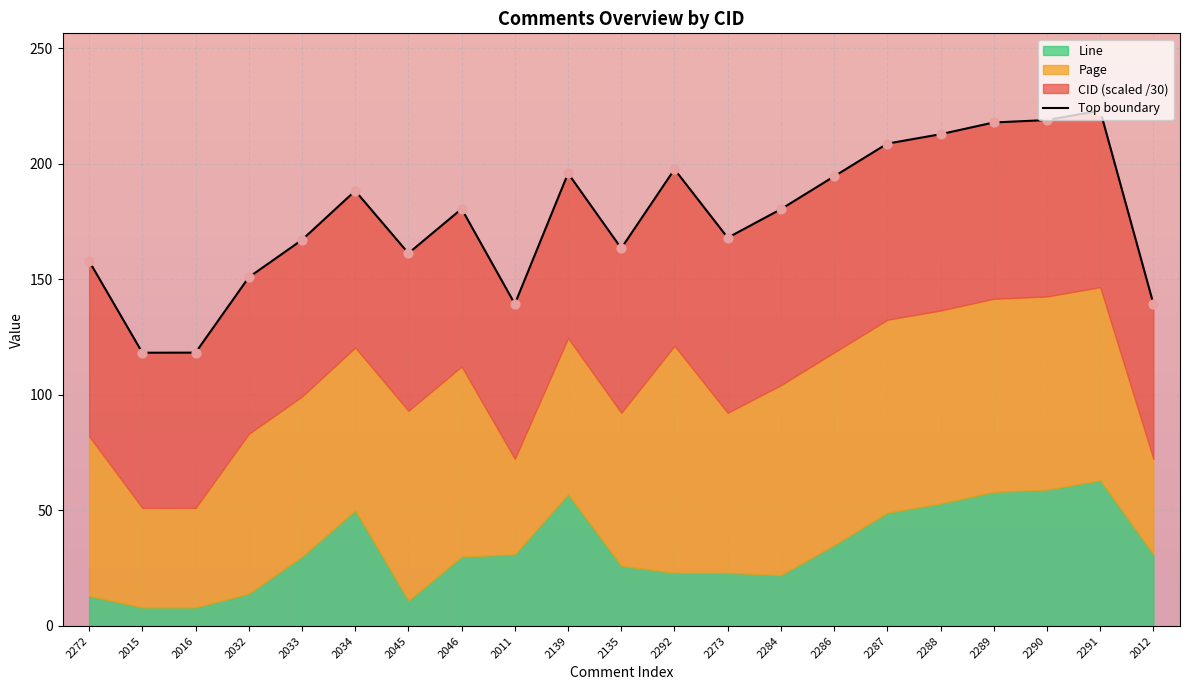

Between 2033 and 2272, which is larger?

2033